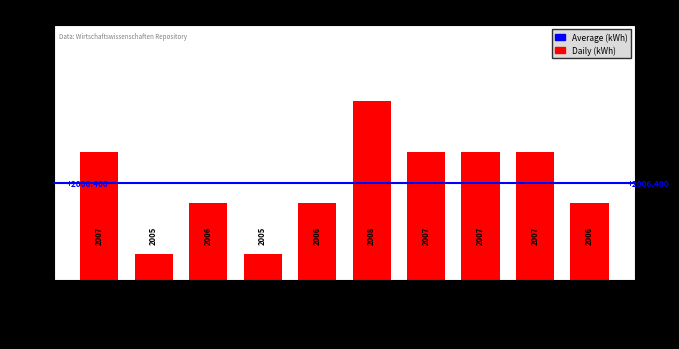

Reading left to right, what are all the values shown in this chart?

OPUS4-11433=2007	OPUS4-13626=2005	OPUS4-12445=2006	OPUS4-13627=2005	OPUS4-12444=2006	OPUS4-30393=2008	OPUS4-11311=2007	OPUS4-11307=2007	OPUS4-11305=2007	OPUS4-31290=2006